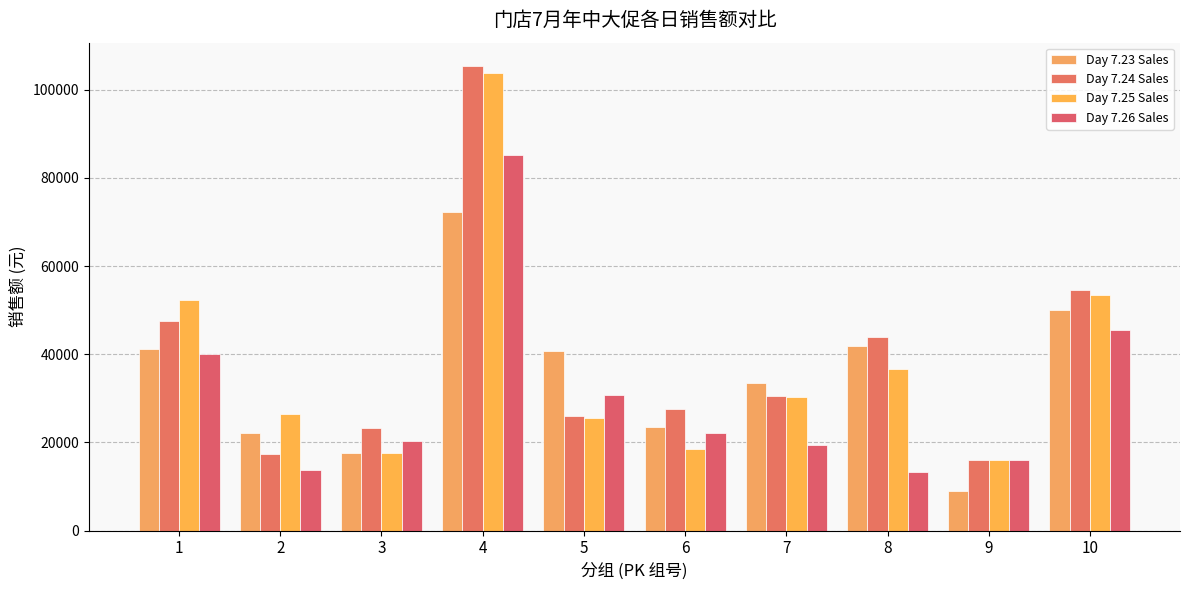

Which series has the largest total across all categories?

Day 7.24 Sales